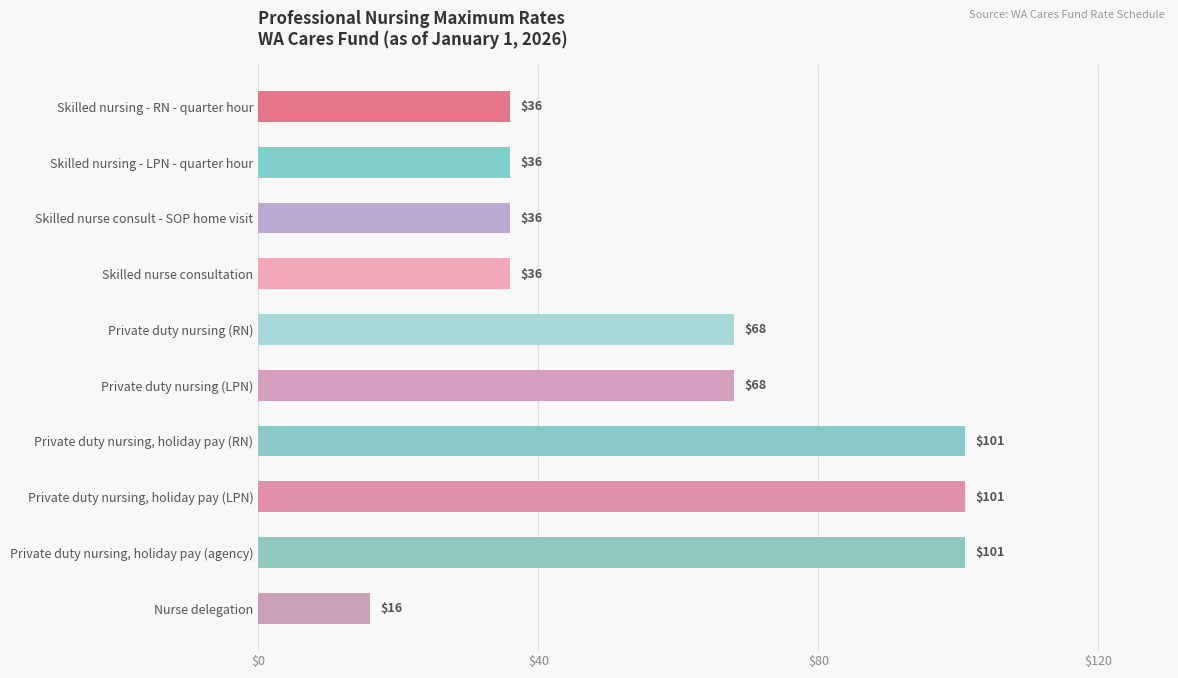

Count the values in the range 36 to 101.

9